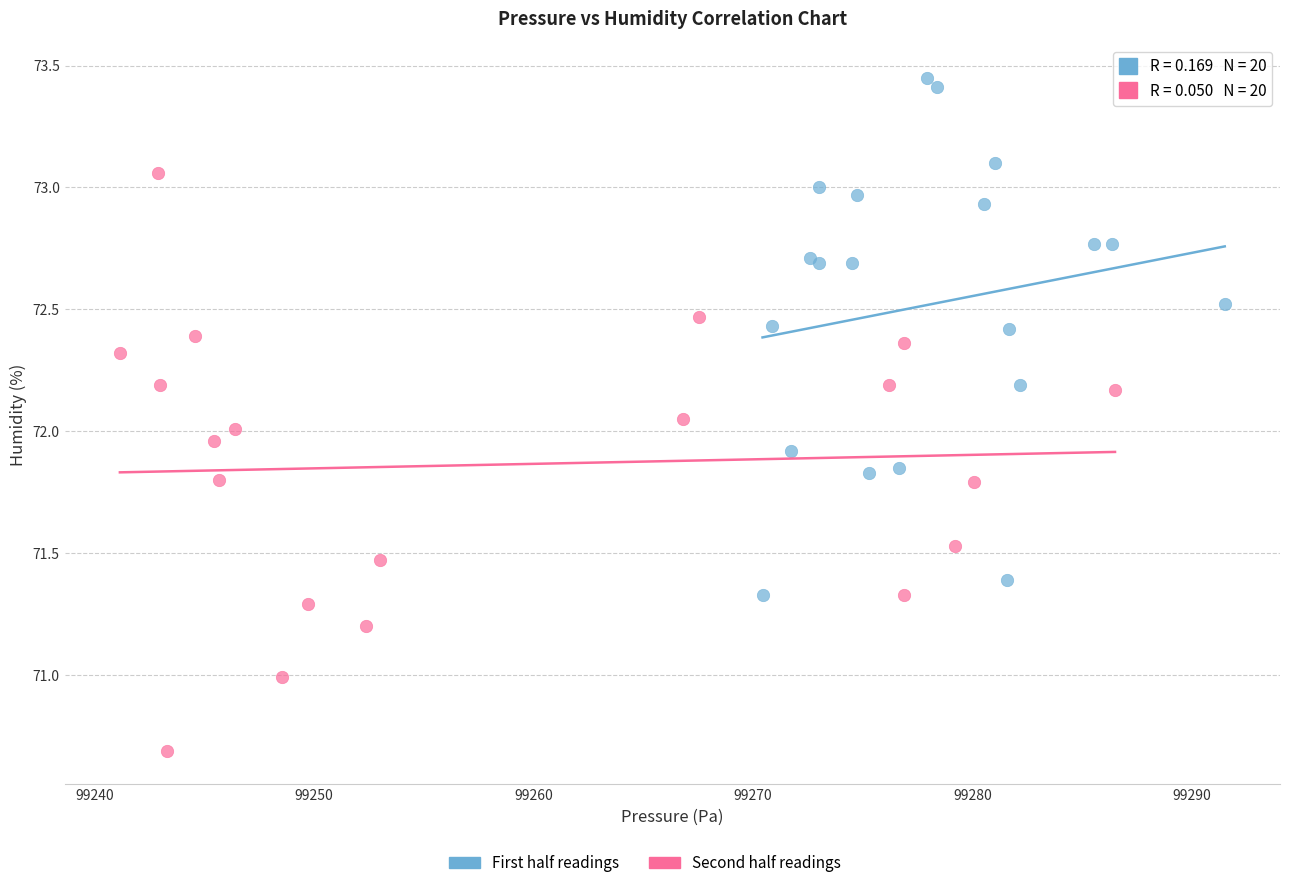

Which series contains the lowest Y value?

Second half readings